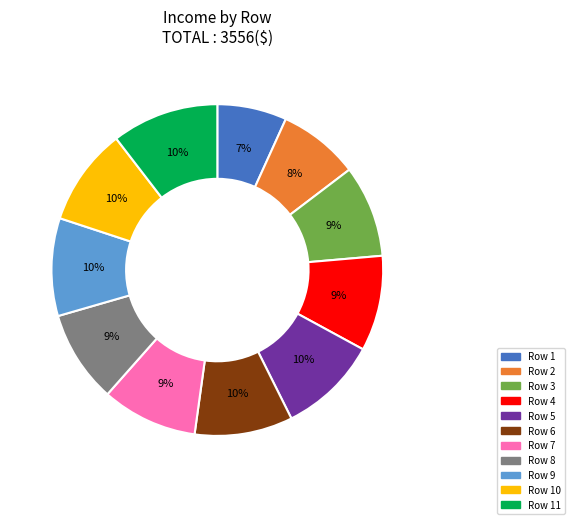

Is there a majority slice in this chart?

No